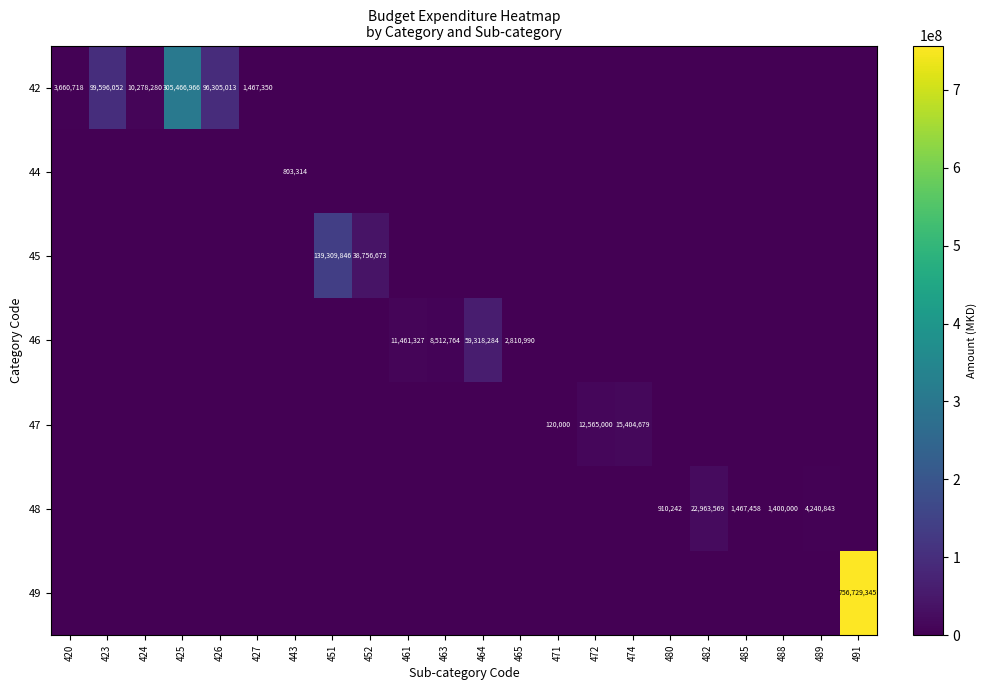

At which category is the sum across all series the highest?

491